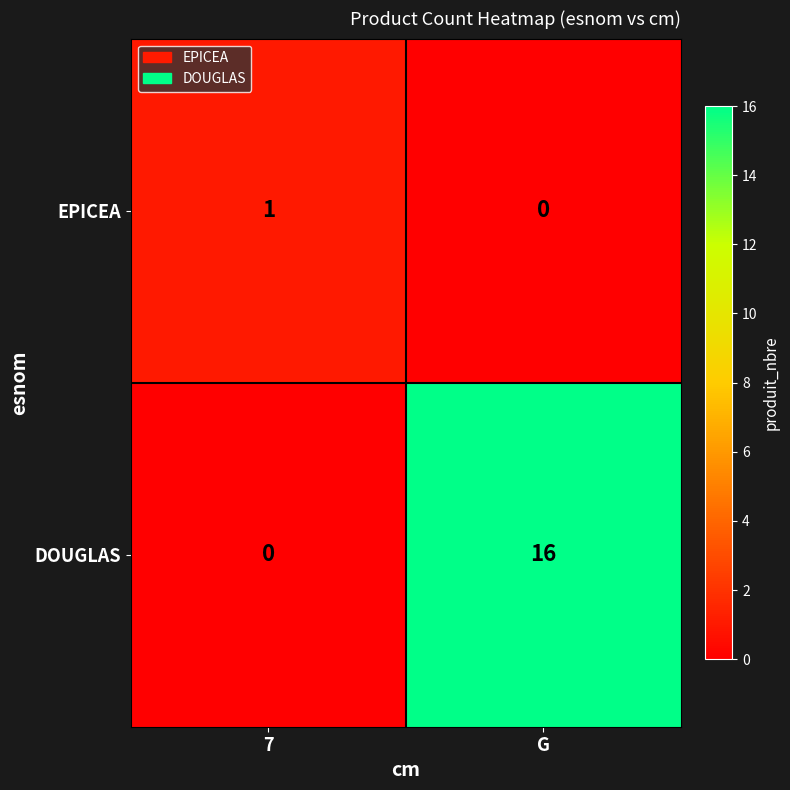

What is the spread (max minus min) of values at 7?

1